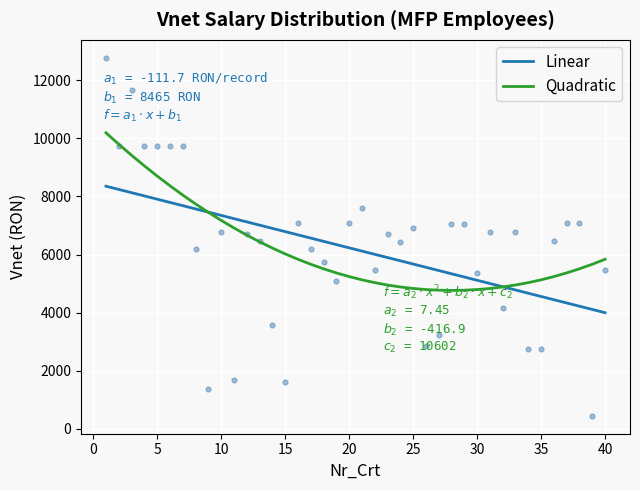

Which series has the largest Y range (max minus min)?

Quadratic